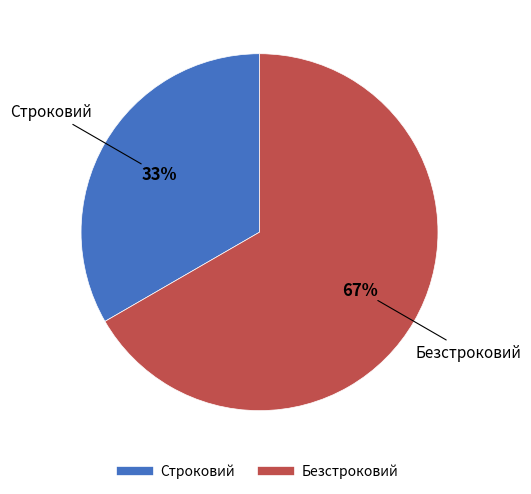

To the nearest percent, what is the combined percentage of Безстроковий and Строковий?

100%